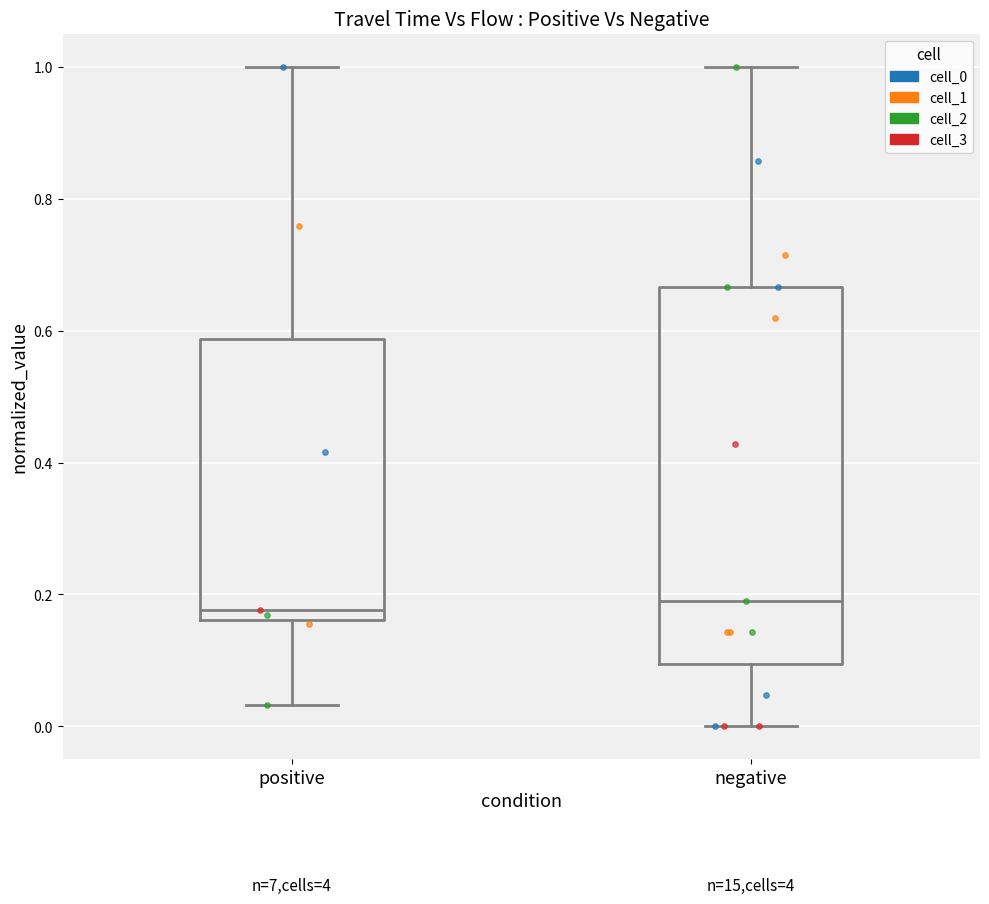

Reading left to right, read every box against the y-axis: the position of its median line, the range the box covers, and the ends of its whiskers. The values are not printed on the chart, so give them approximately, as read against the axis.

positive: median 0.18, box 0.16 to 0.58, whiskers 0.04 to 1.00
negative: median 0.20, box 0.10 to 0.66, whiskers 0.00 to 1.00